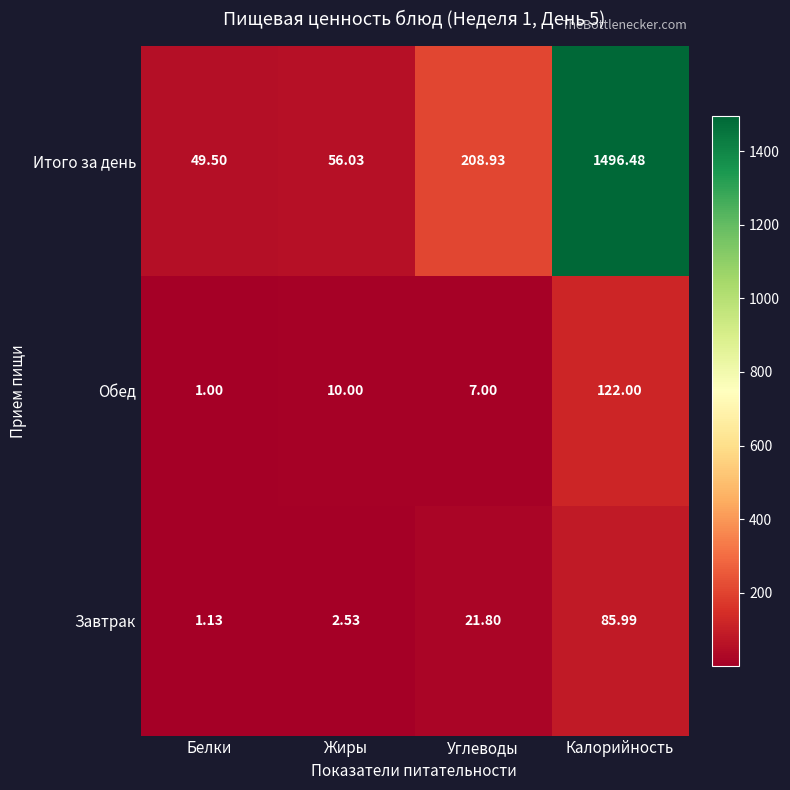

Rank the categories by Обед value from highest to lowest.

Калорийность, Жиры, Углеводы, Белки